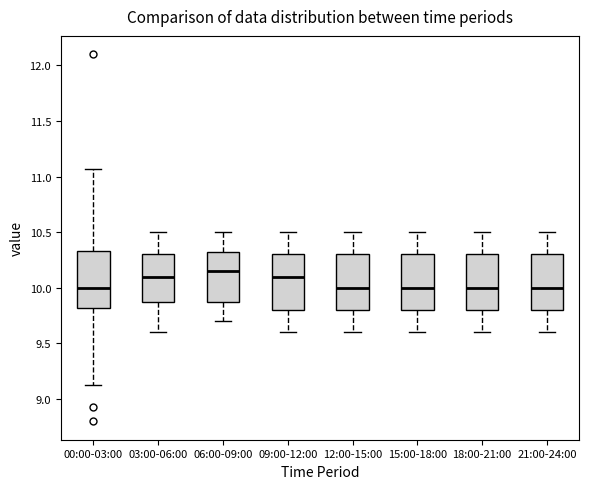

Where does the lower whisker of the box for 15:00-18:00 end on the y-axis? The values are not printed on the chart, so give them approximately, as read against the axis.

9.60